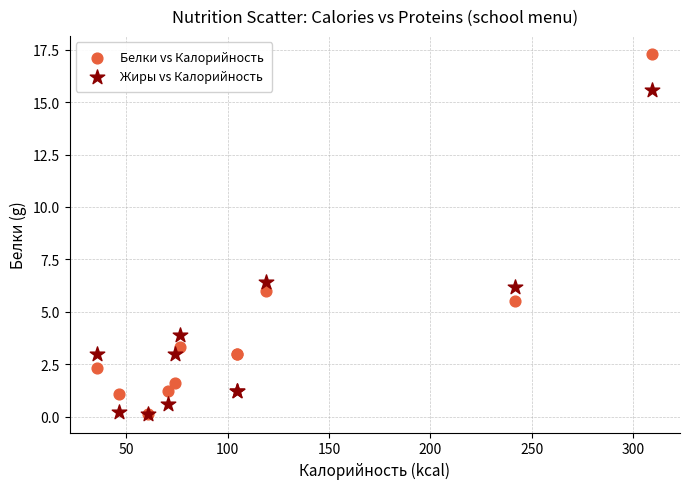

In the Белки vs Калорийность series, what Y value is closest to 8?

6.0